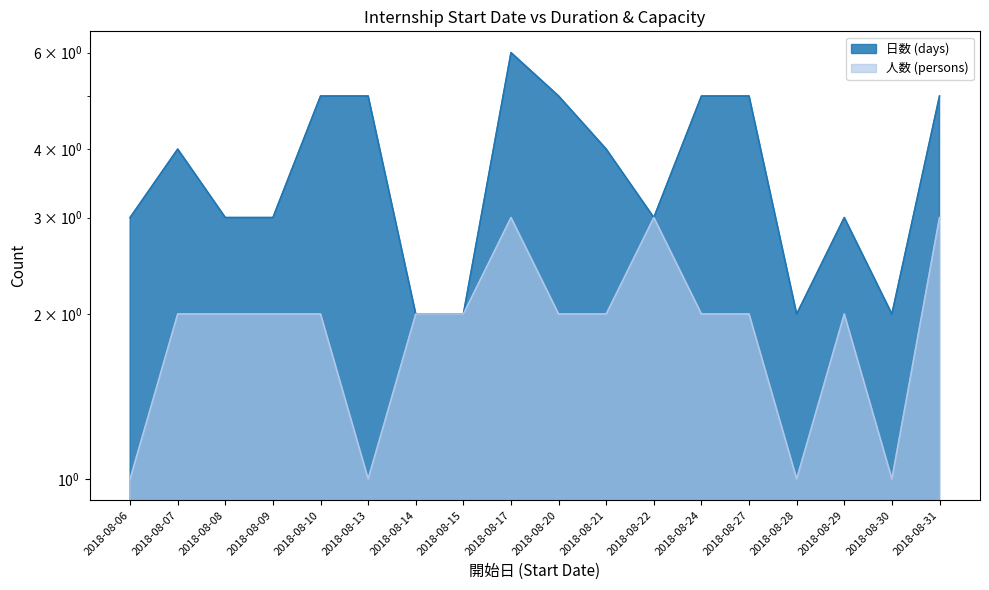

Reading right to left, list all the values displayed in this chart.

日数 (days): 5	2	3	2	5	5	3	4	5	6	2	2	5	5	3	3	4	3
人数 (persons): 3	1	2	1	2	2	3	2	2	3	2	2	1	2	2	2	2	1